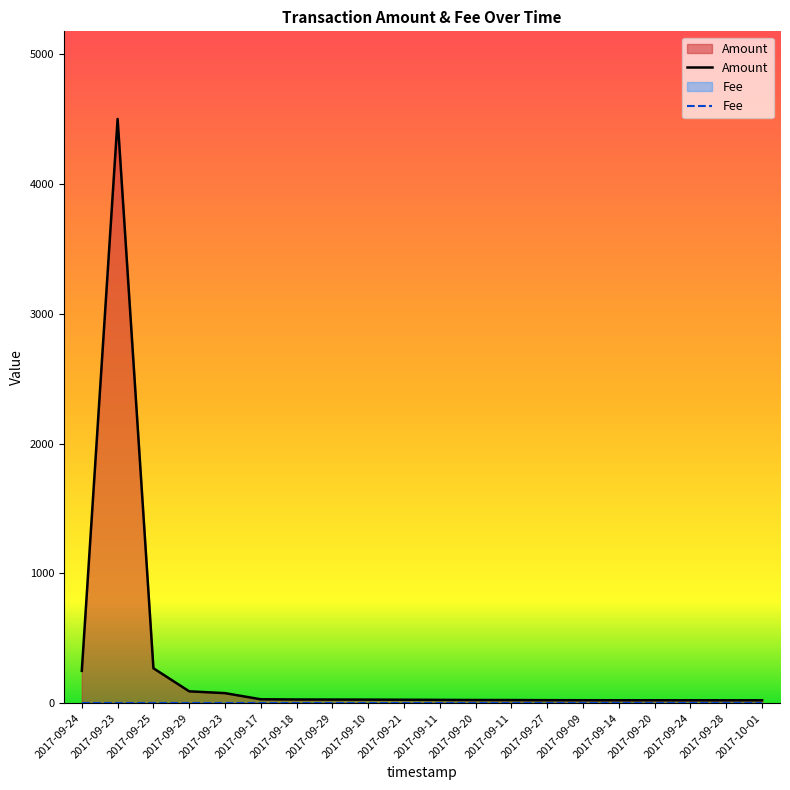

What is the label of the 4th point from the left?

2017-09-29